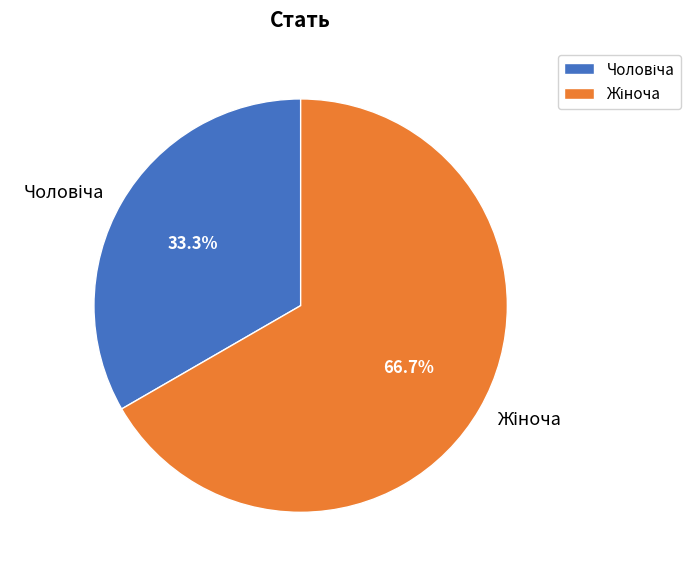

Is there any slice that represents more than half of the pie?

Yes